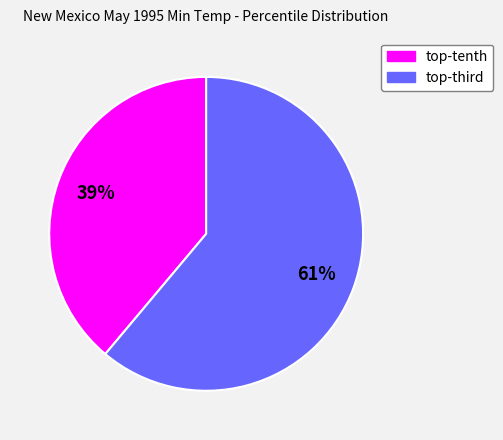

To the nearest percent, what is the average slice percentage?

50%